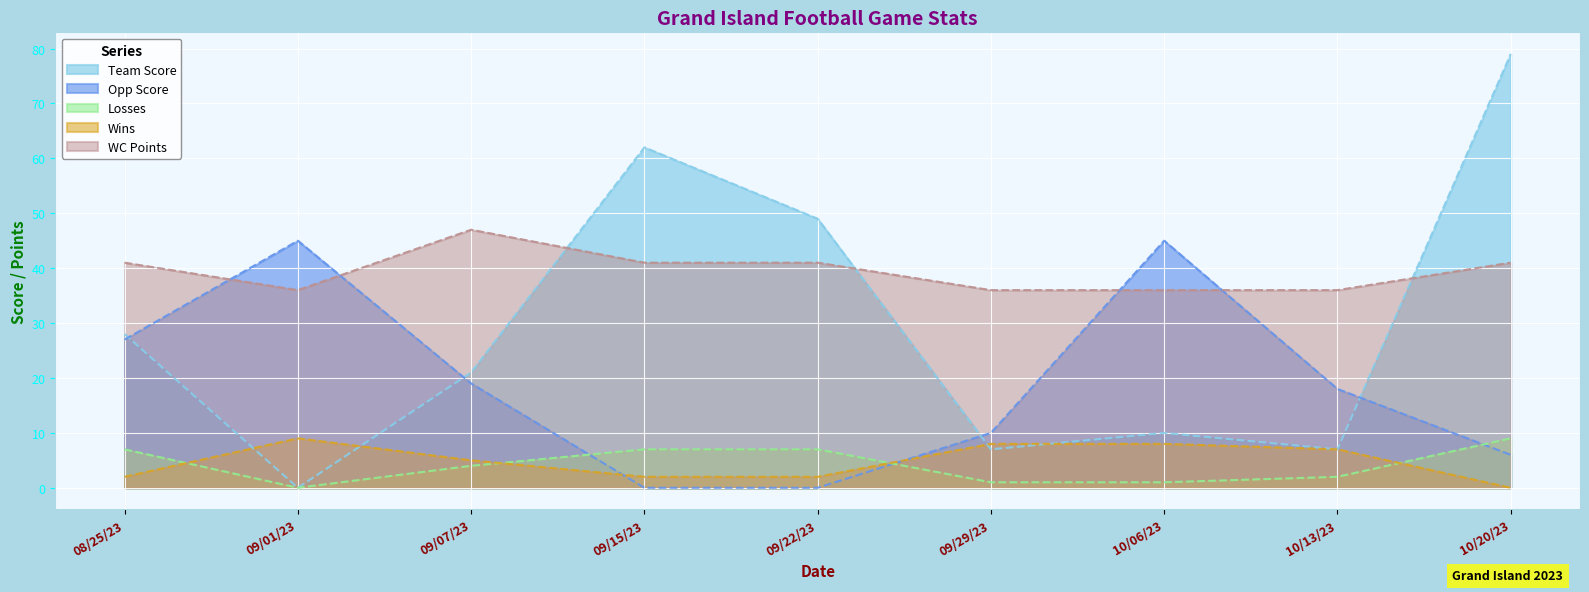

What are all the series names shown in the legend?

Team Score, Opp Score, Losses, Wins, WC Points